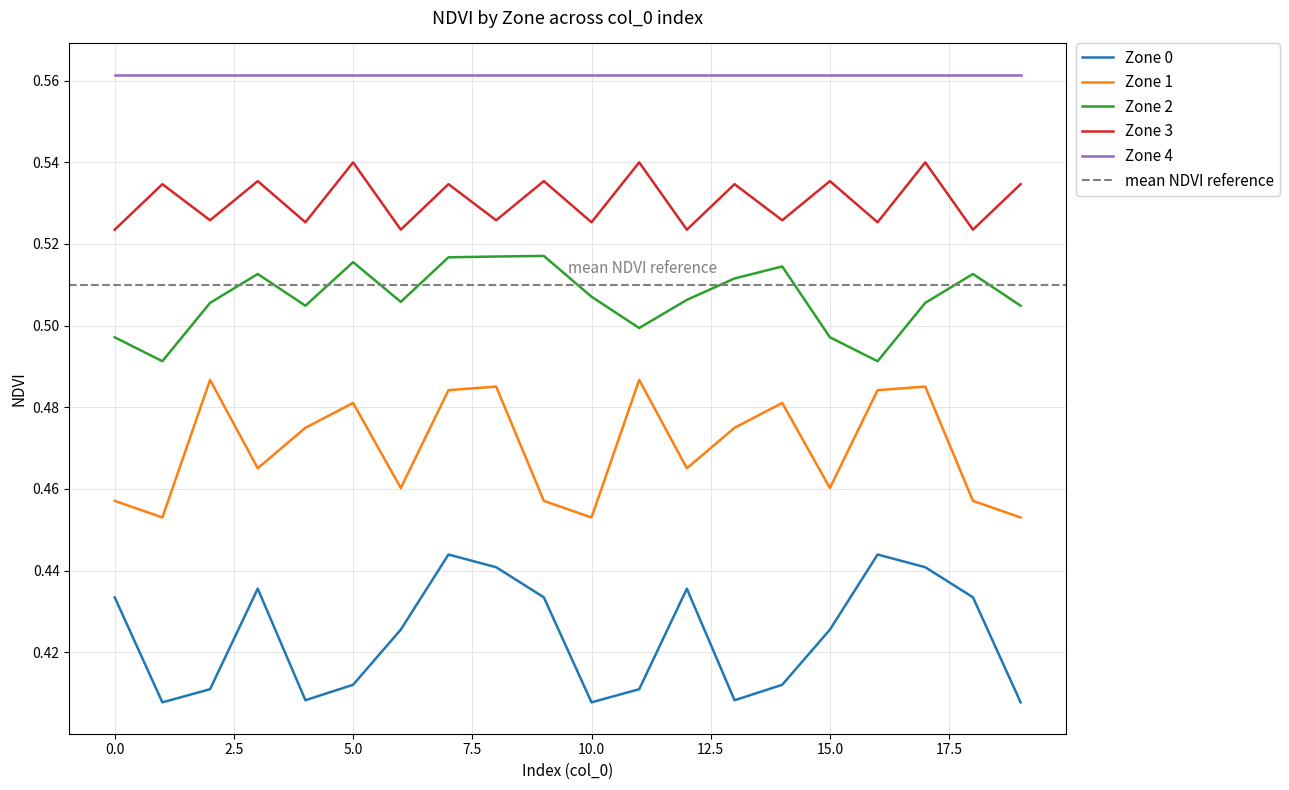

True or false: Zone 1 and Zone 3 intersect in this chart.

False